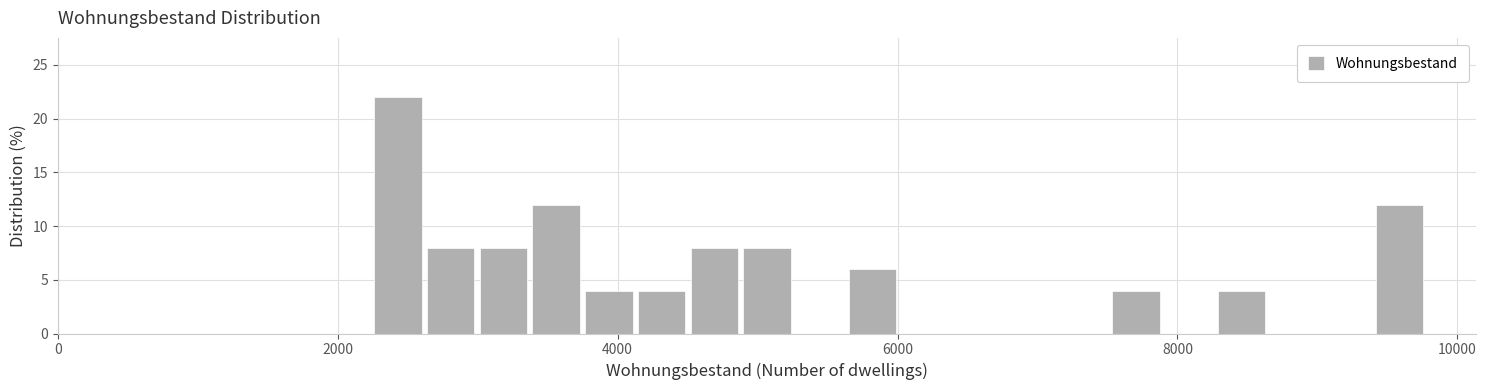

Around what value on the x-axis is the tallest bar? Give the approximate position of its centre, as read against the axis.

2400